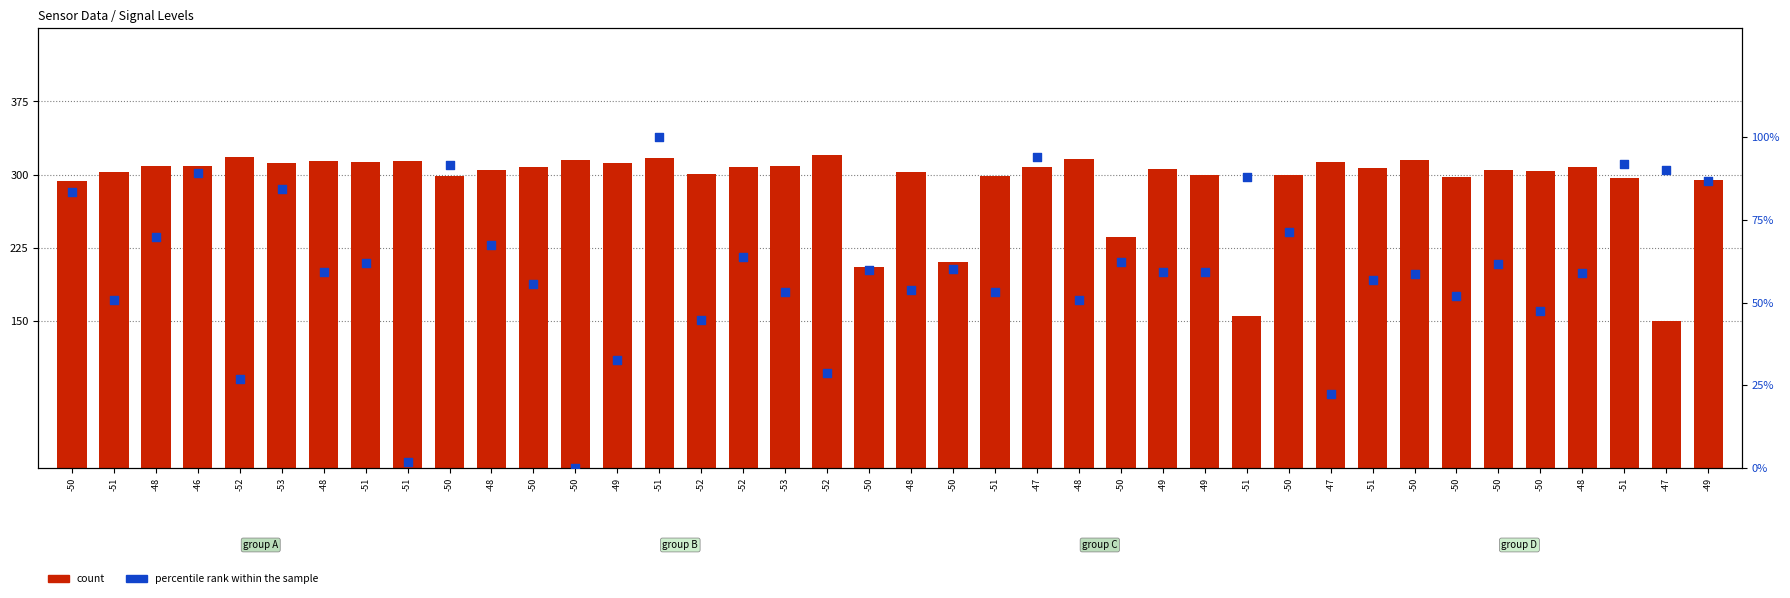

Which series has the largest total across all categories?

count